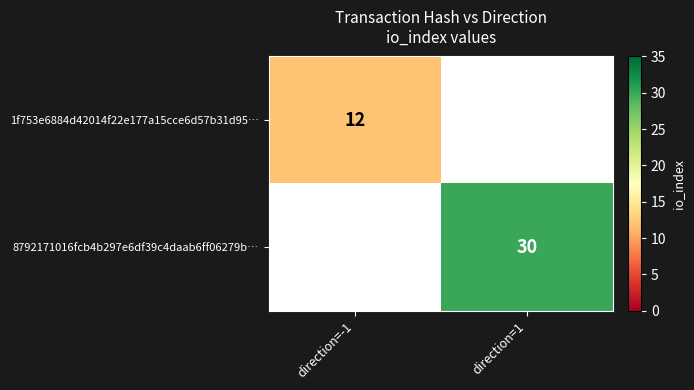

At how many categories does at least one series exceed 29?

1